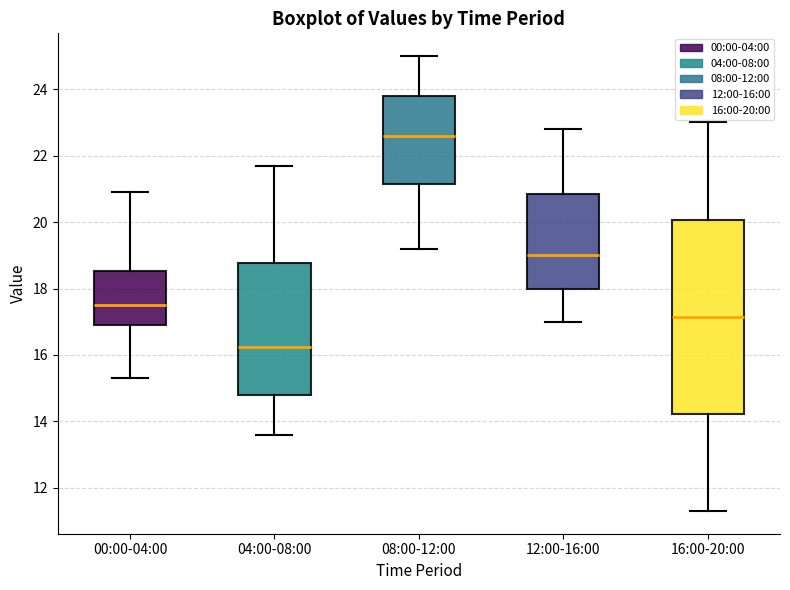

Where is the lower edge of the box for 00:00-04:00 on the y-axis? The values are not printed on the chart, so give them approximately, as read against the axis.

17.0